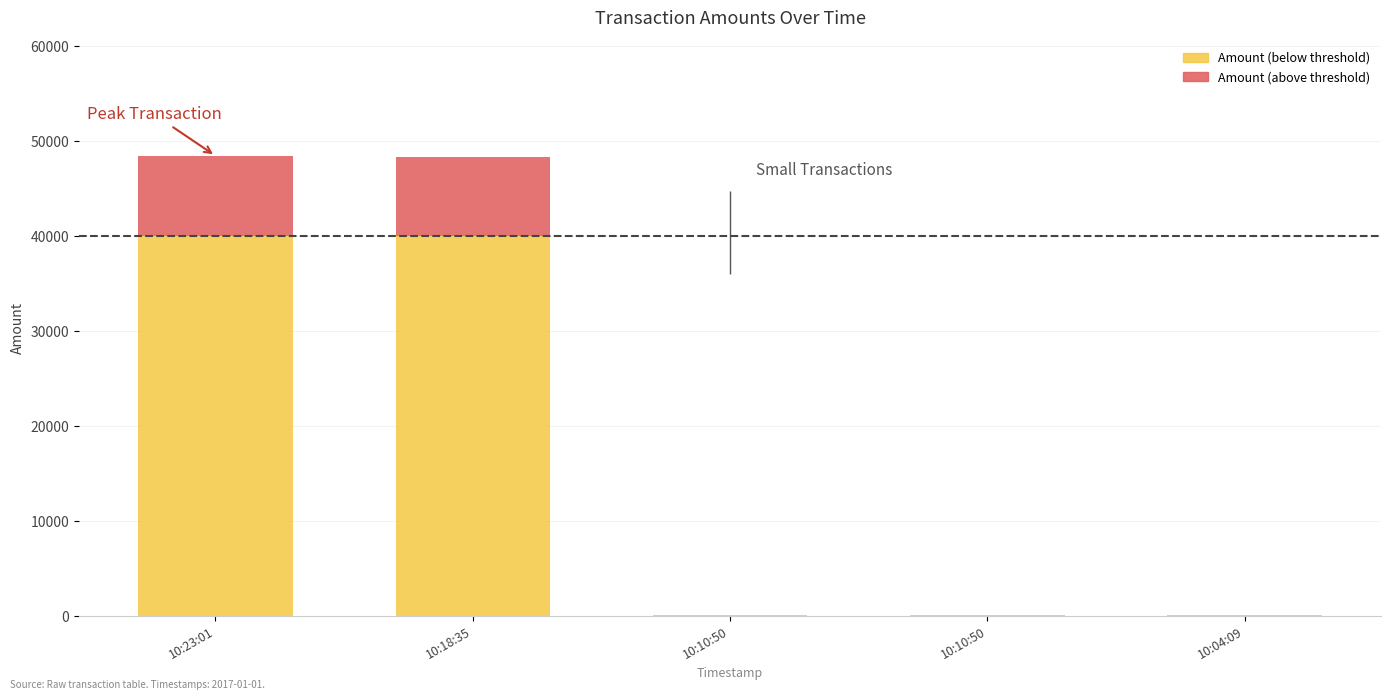

What is the spread (max minus min) of values at 10:04:09?

97.0